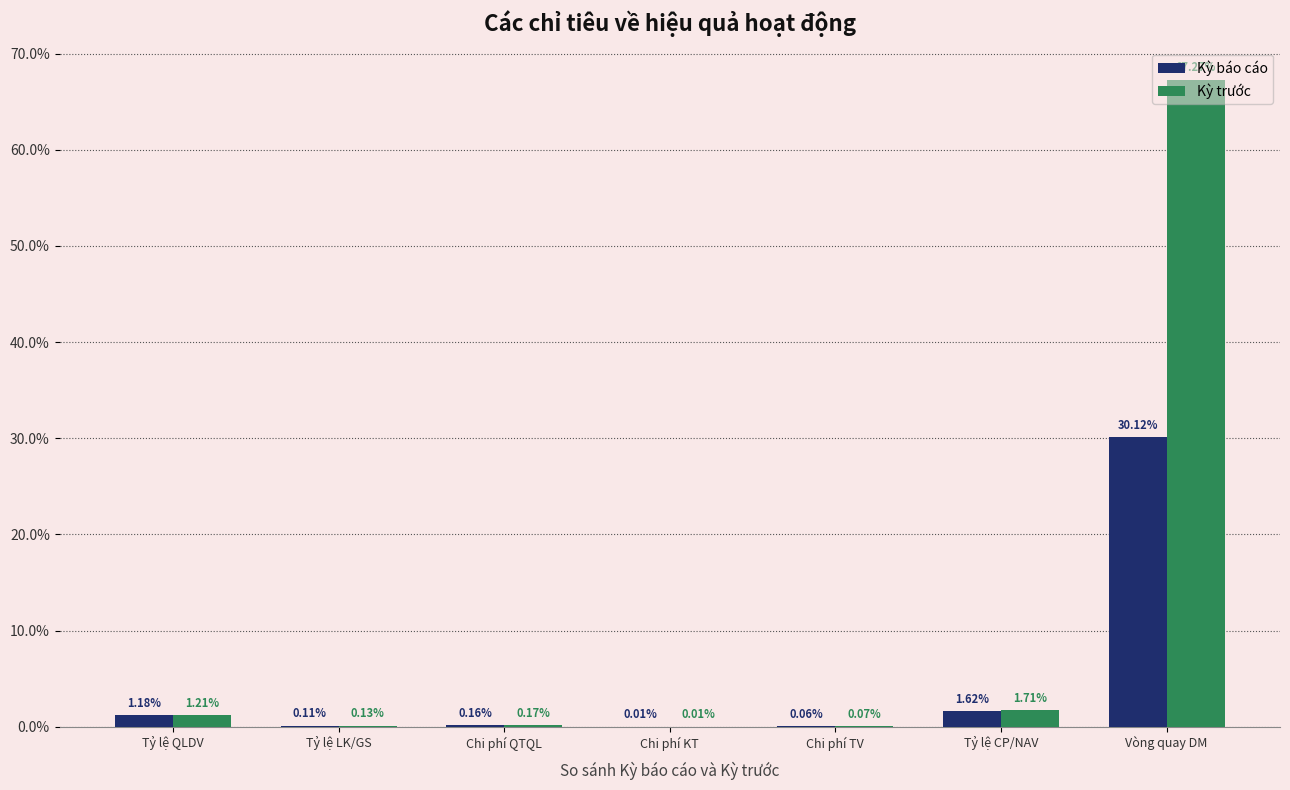

List the series in order of their overall mean, highest first.

Kỳ trước, Kỳ báo cáo